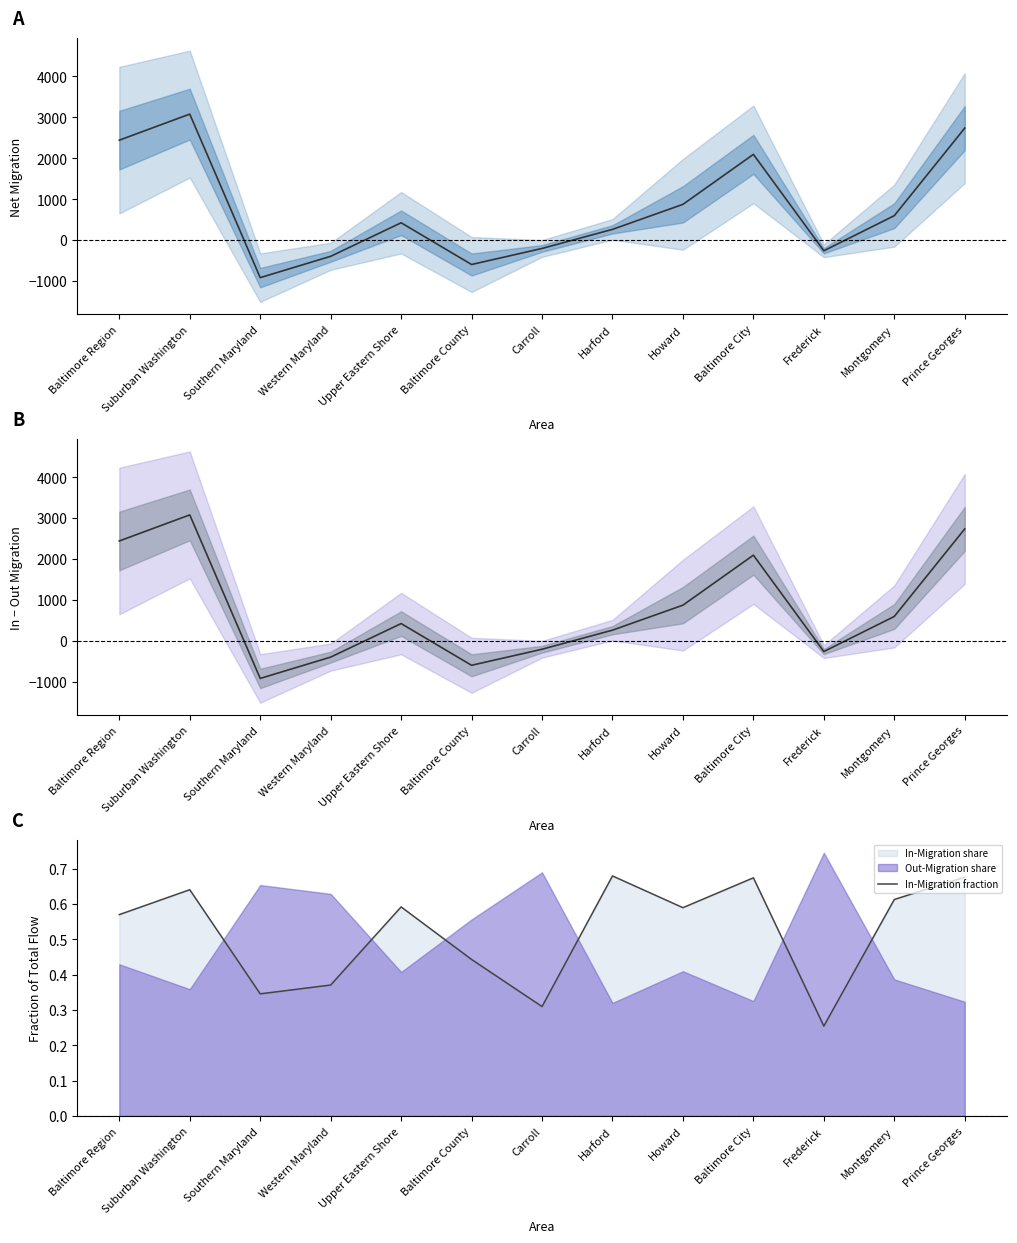

Rank the series at Prince Georges from lowest to highest value.

In-Migration fraction, Net Migration, In − Out Migration